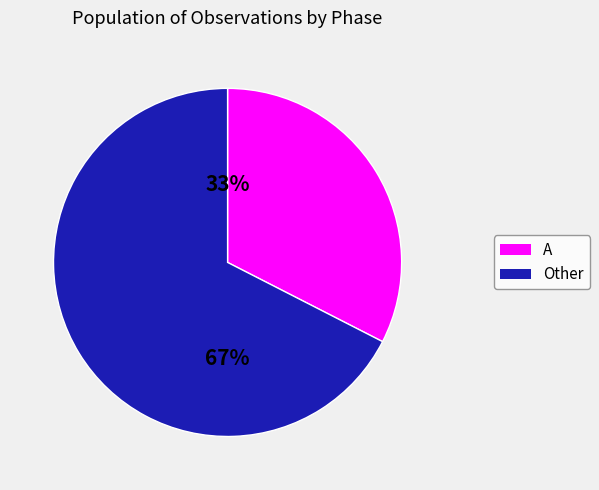

Is there a majority slice in this chart?

Yes